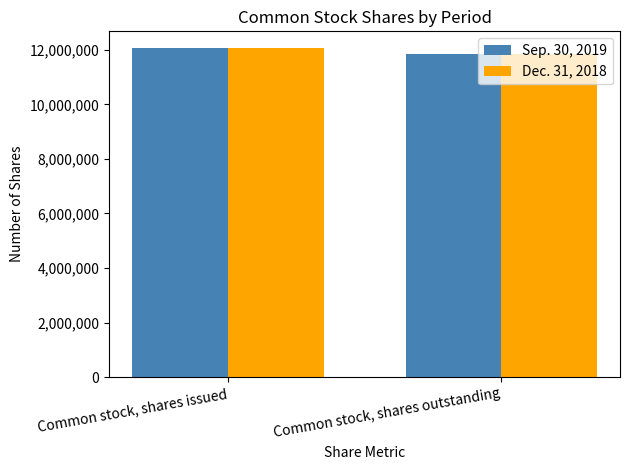

What is the total value across all series at Common stock, shares issued?

24148000